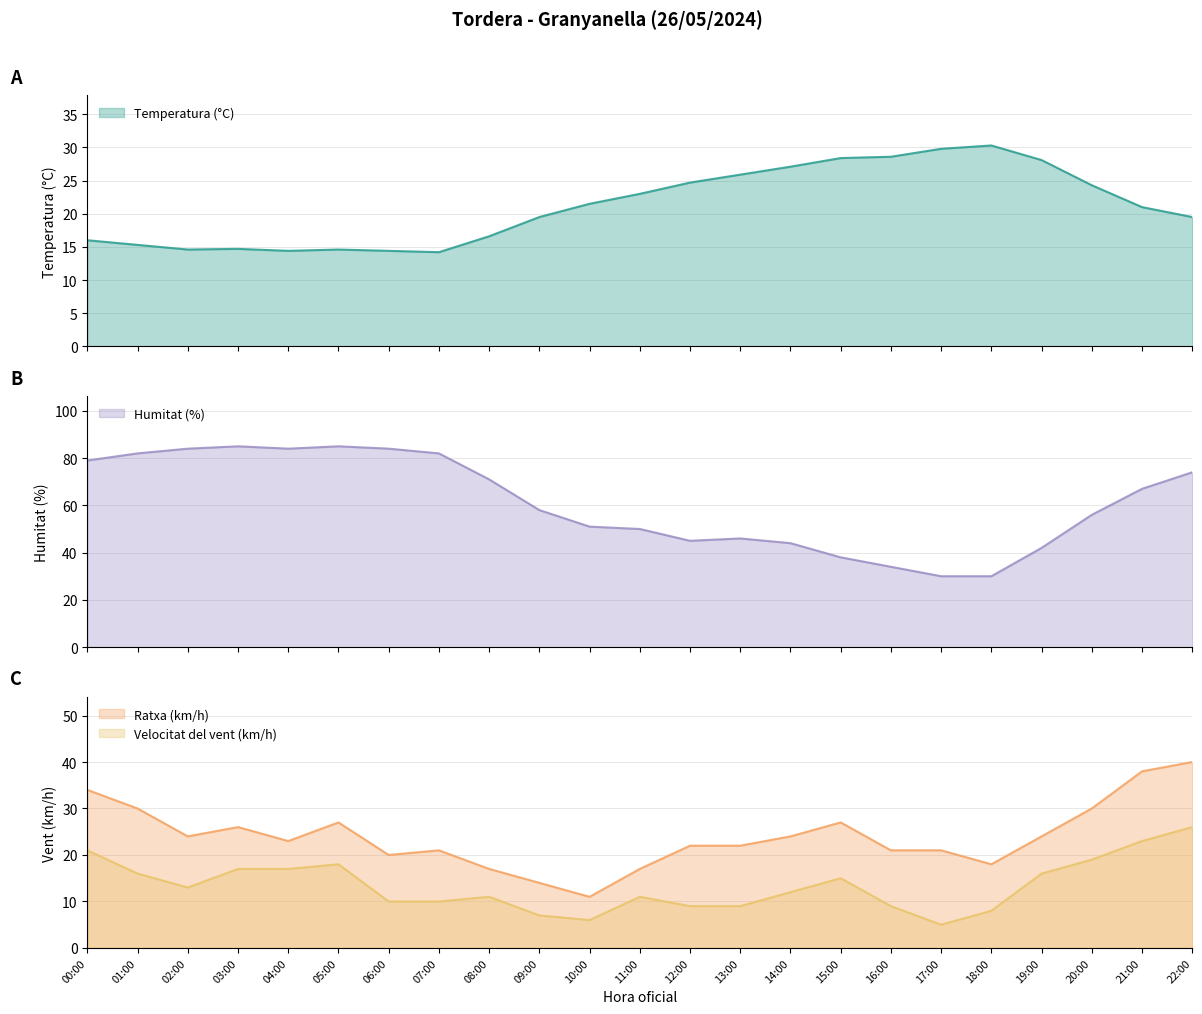

True or false: Humitat (%) and Velocitat del vent (km/h) intersect in this chart.

False